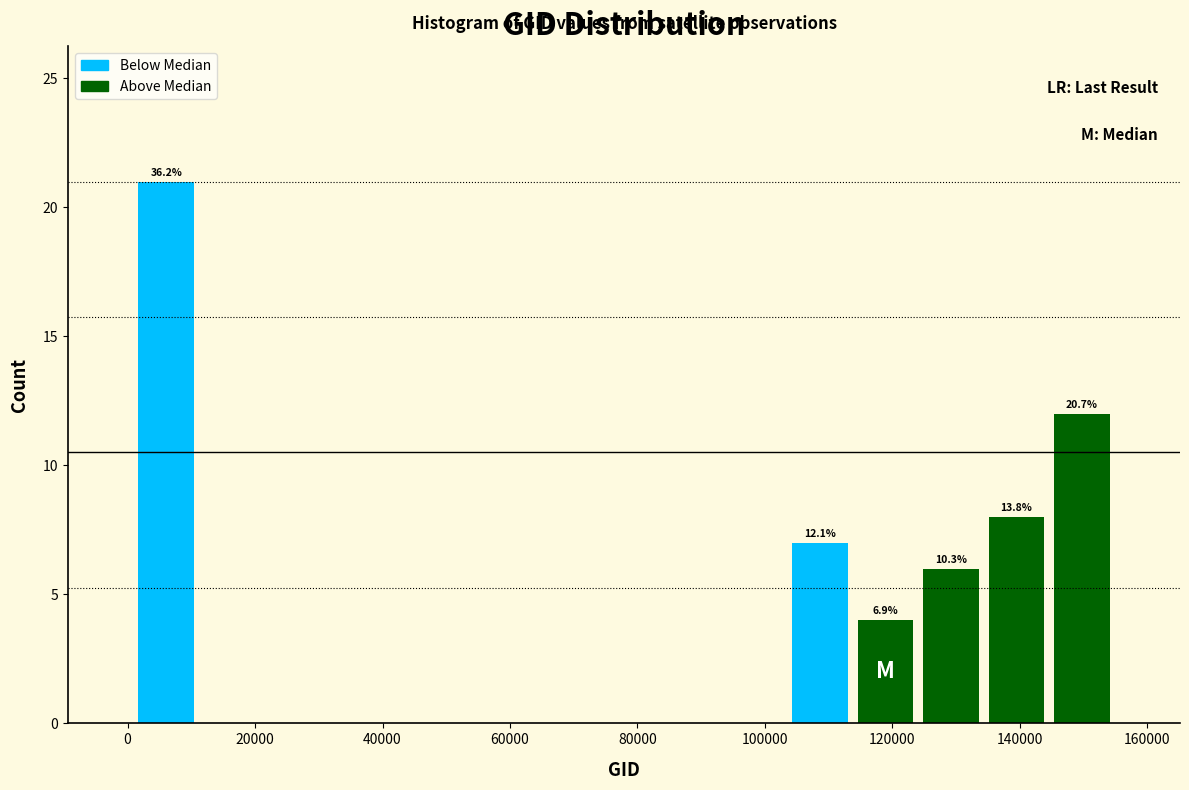

Which range on the x-axis has the tallest bar?

0 to 12000